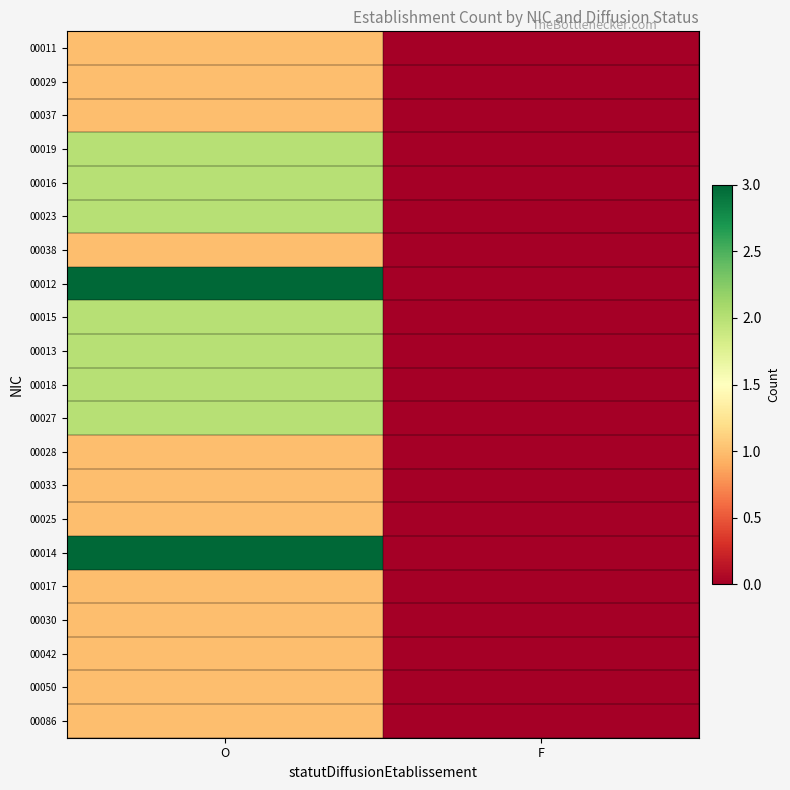

What is the difference between the highest and lowest values at O?

2